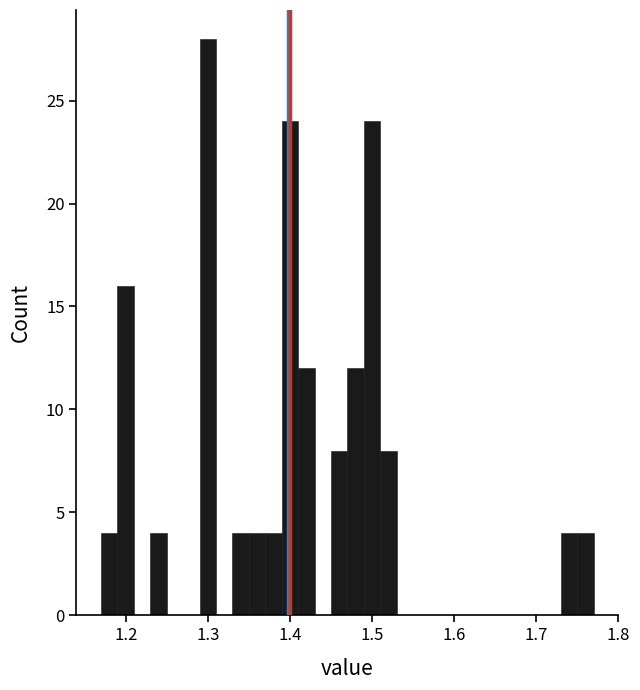

Around what value on the x-axis is the tallest bar? Give the approximate position of its centre, as read against the axis.

1.30